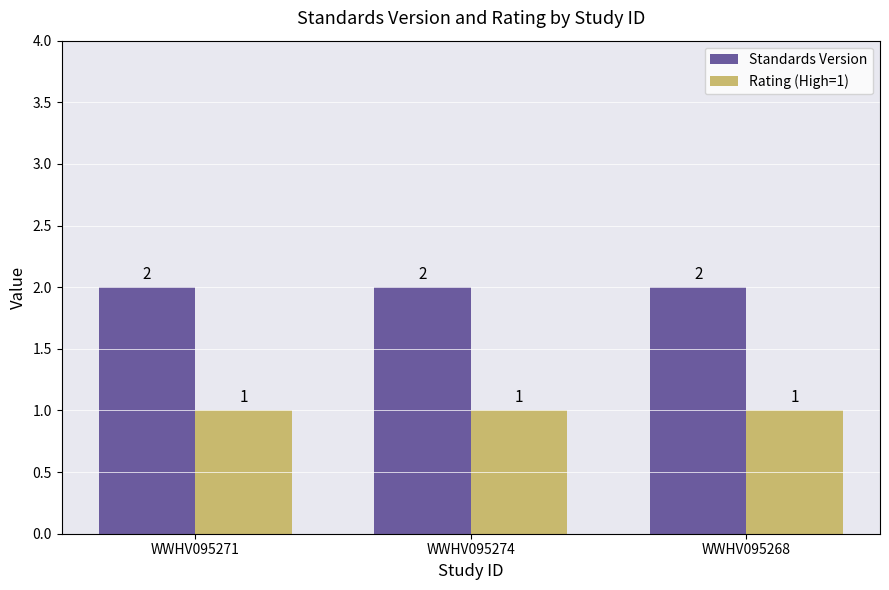

What is the value of the Rating (High=1) bar at the 2nd from the left?

1